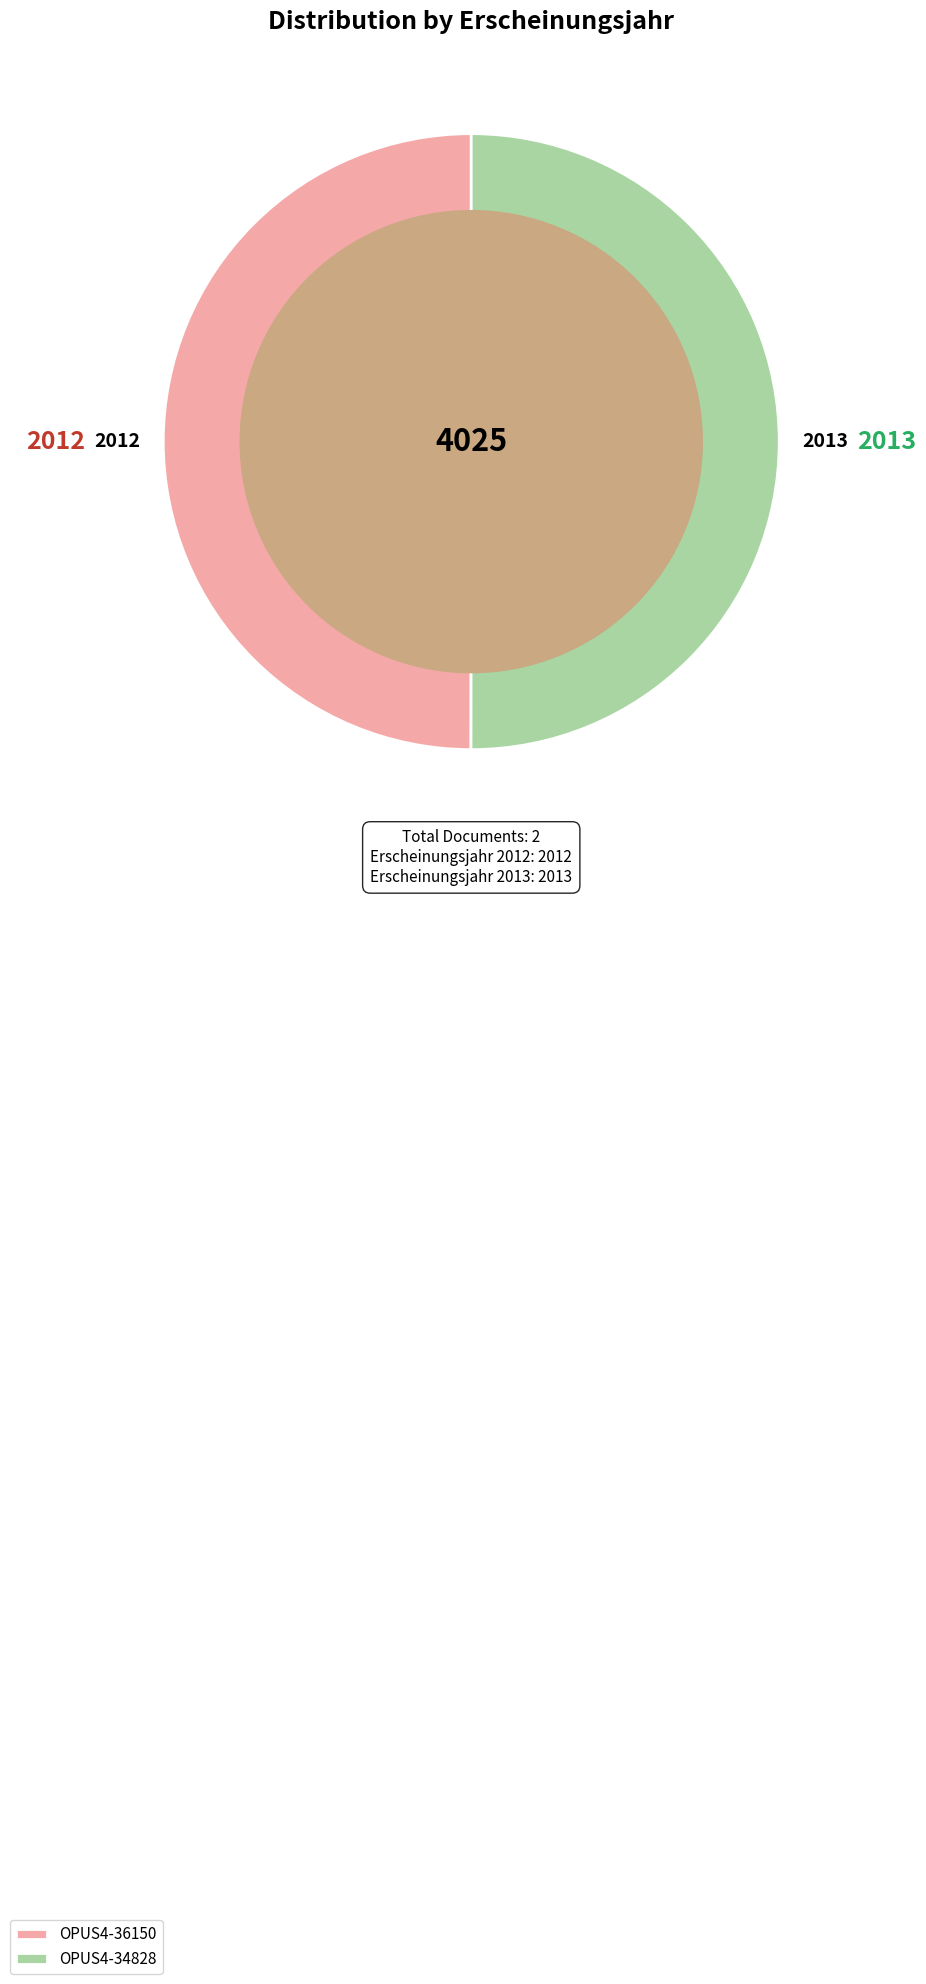

Do OPUS4-36150 and OPUS4-34828 together represent more than half of the pie?

Yes